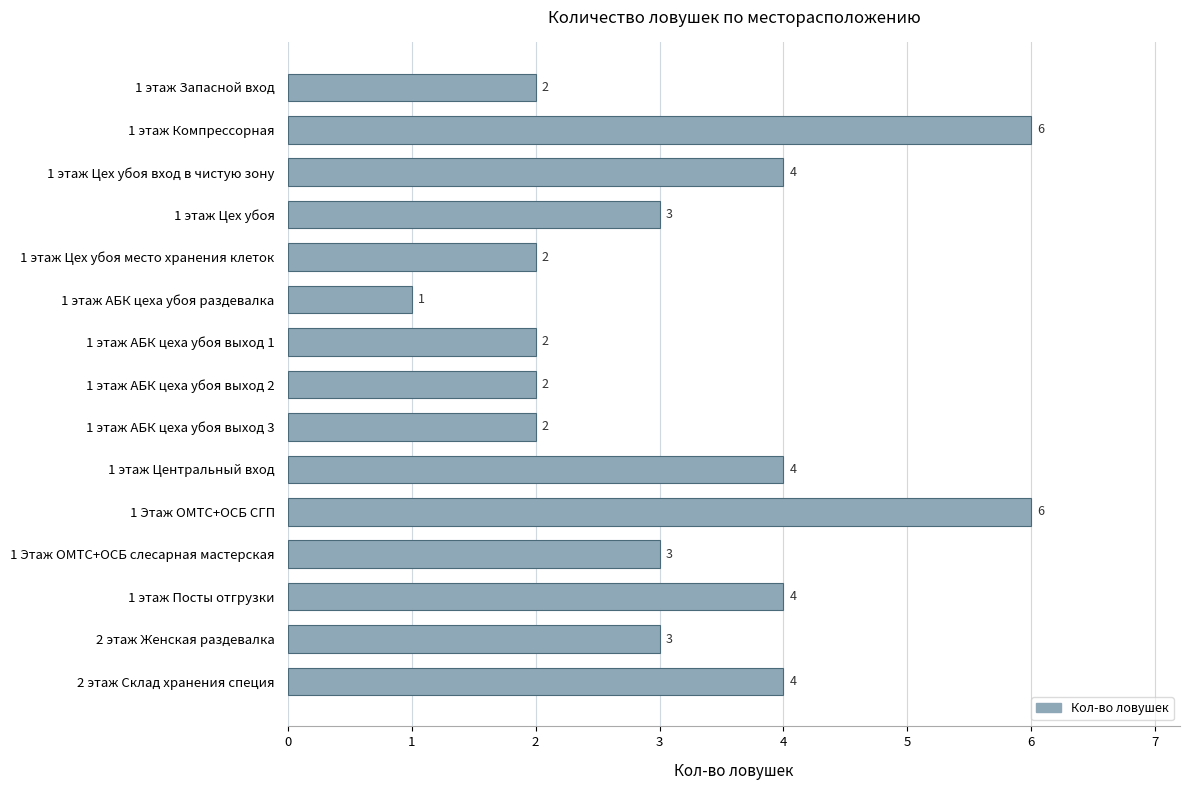

Which has a higher value, 1 этаж Цех убоя вход в чистую зону or 1 этаж Цех убоя?

1 этаж Цех убоя вход в чистую зону